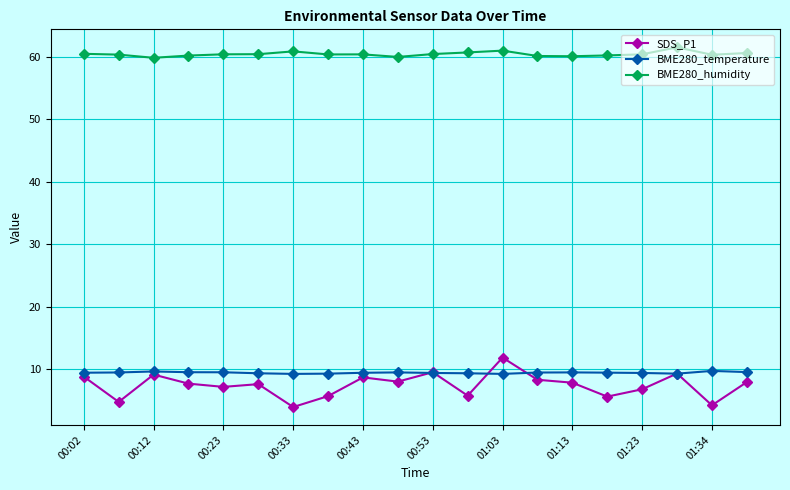

What is the maximum value shown in the chart?

61.5